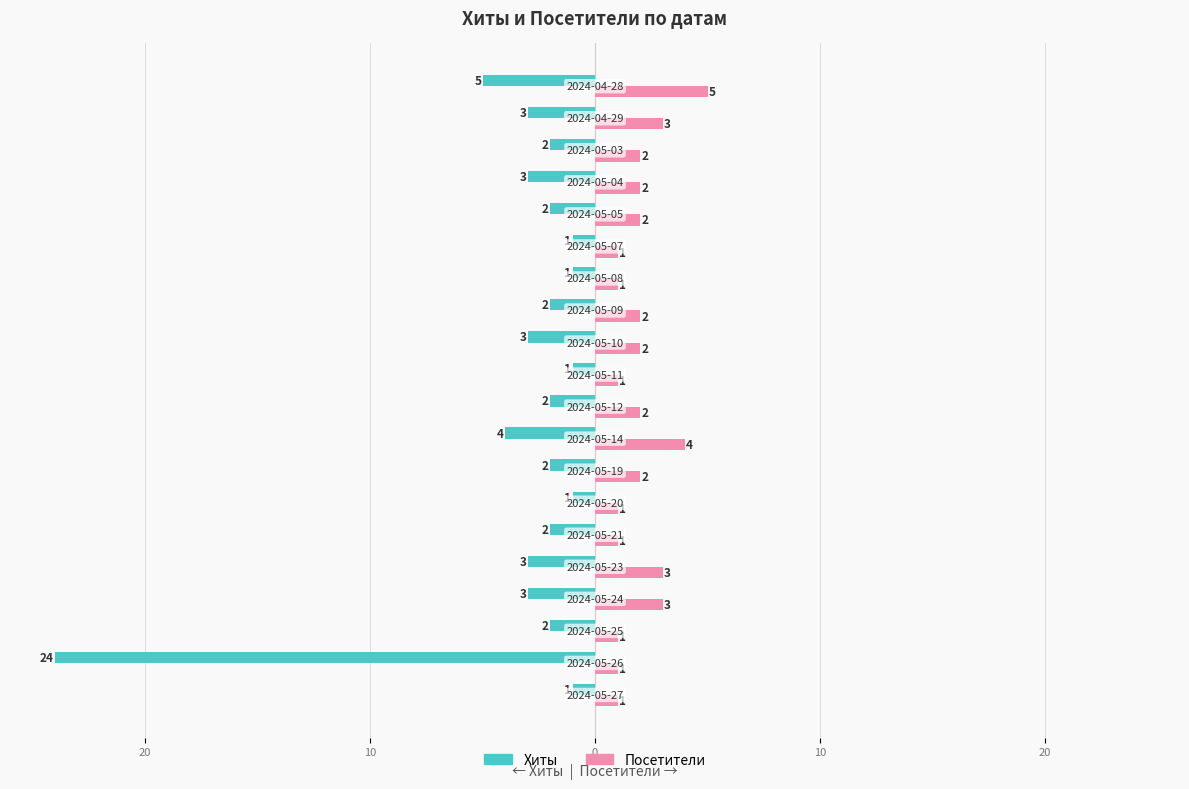

What are all the series names shown in the legend?

Хиты, Посетители